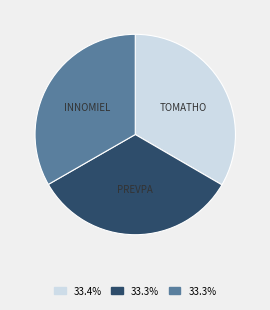

Is there any slice that represents more than half of the pie?

No